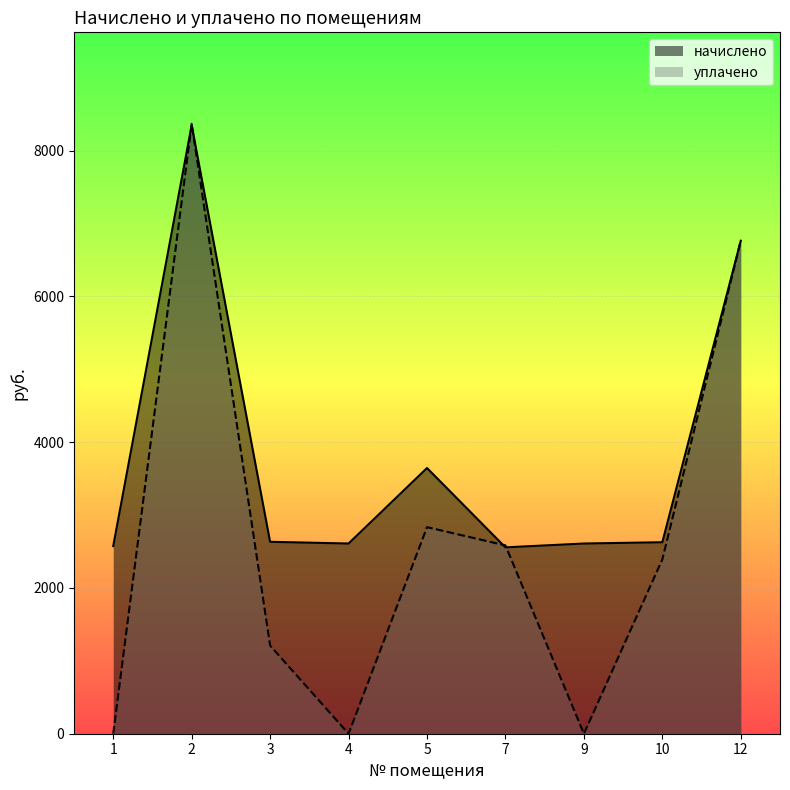

Where do уплачено and начислено first cross each other?

1 and 2